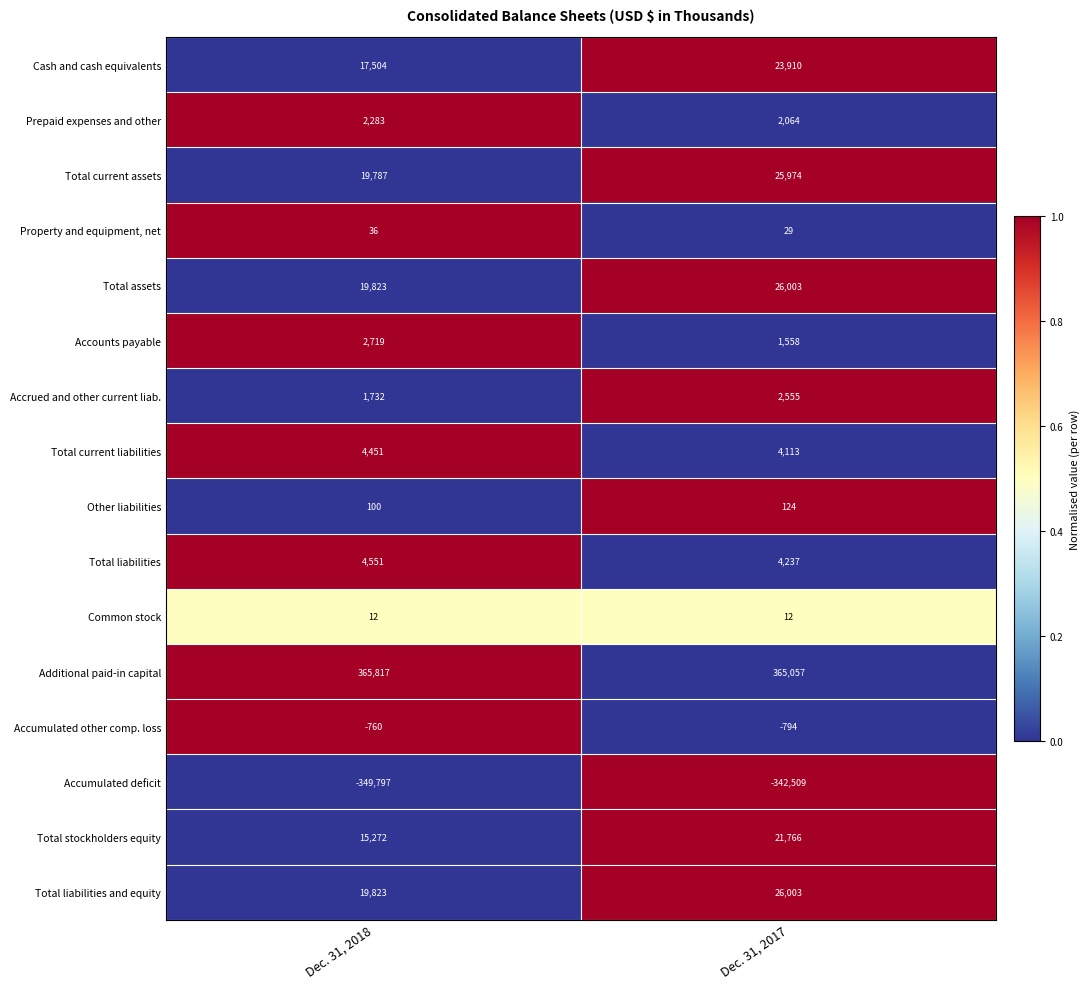

Is it true that Total liabilities equals 3079 at Dec. 31, 2018?

False